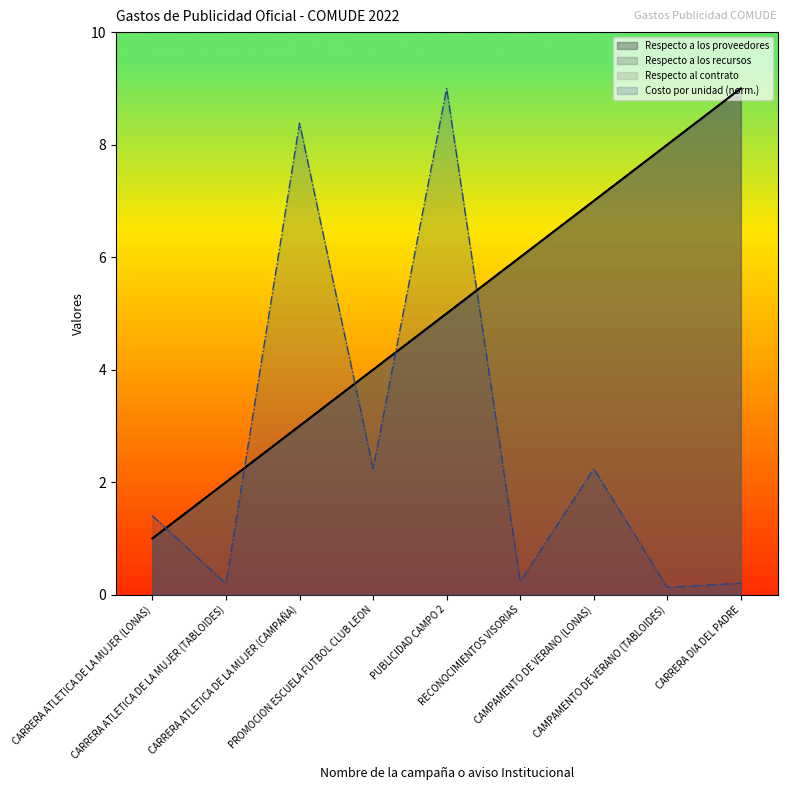

What position from the right is CAMPAMENTO DE VERANO (LONAS)?

3